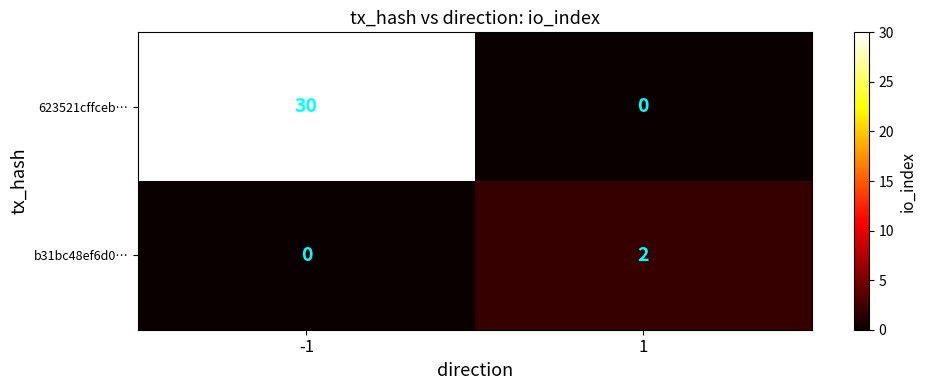

Reading left to right, extract all data points from this chart.

623521cffceb…: -1=30	1=0
b31bc48ef6d0…: -1=0	1=2